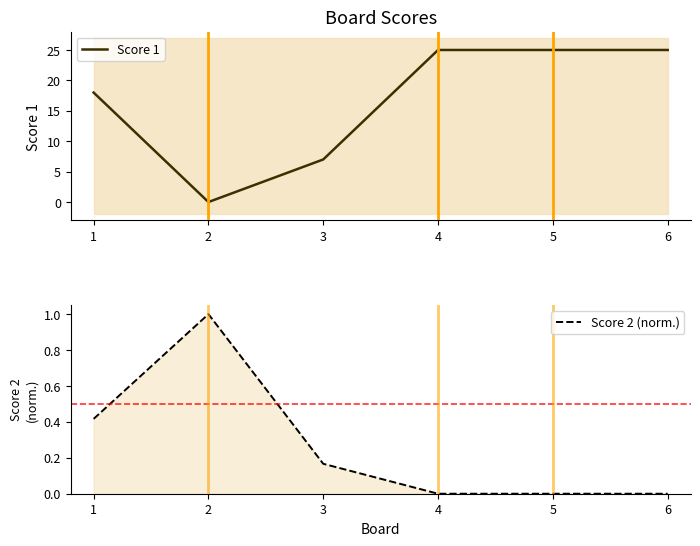

Reading right to left, transcribe all the data shown in this chart.

Score 1: 6=25.0	5=25.0	4=25.0	3=7.0	2=0.0	1=18.0
Score 2 (norm.): 6=0.0	5=0.0	4=0.0	3=0.2	2=1.0	1=0.4